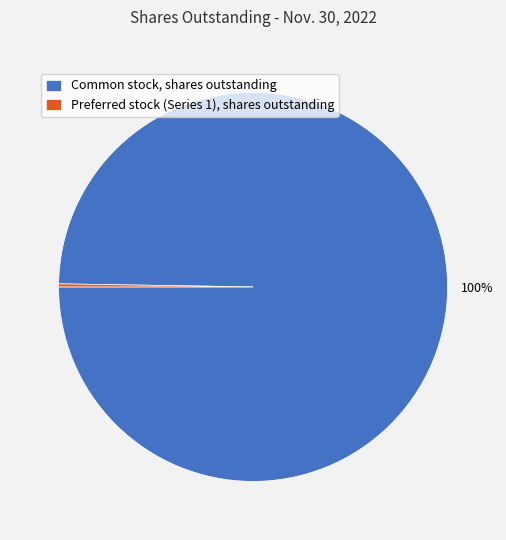

Which category has the biggest portion of the pie?

Common stock, shares outstanding